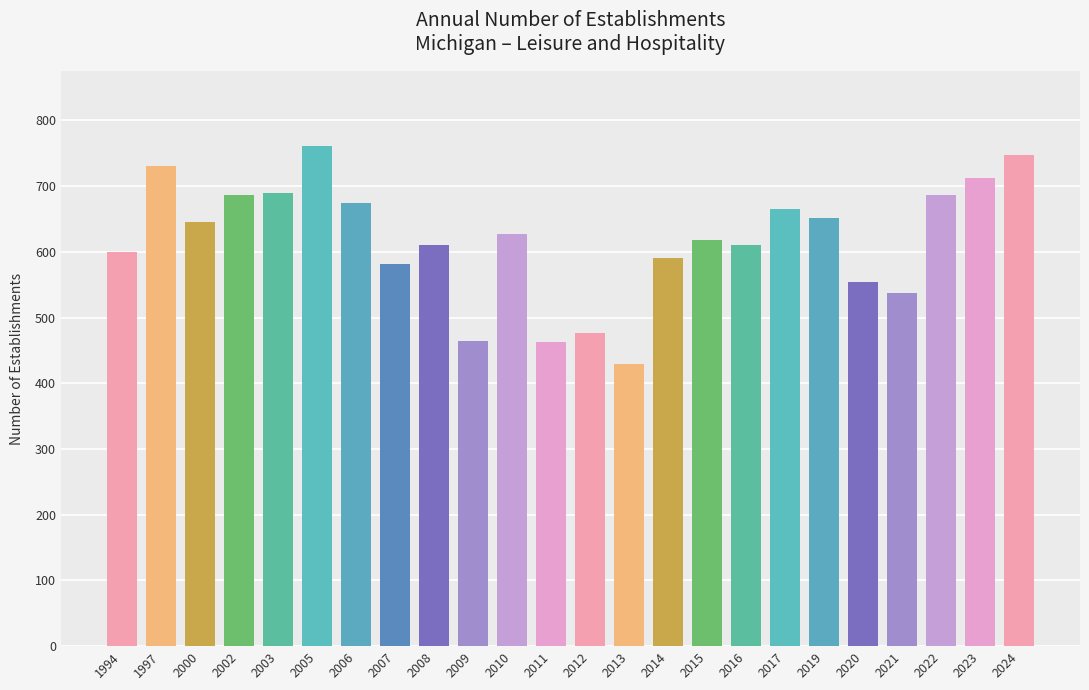

What value does the data have at 2022, to the nearest 10?

690